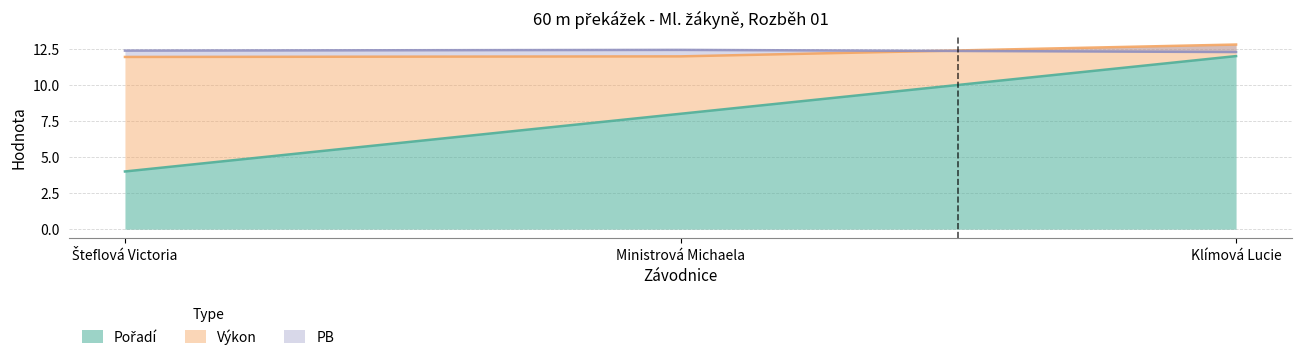

Where is PB nearest to the value 12?

Klímová Lucie